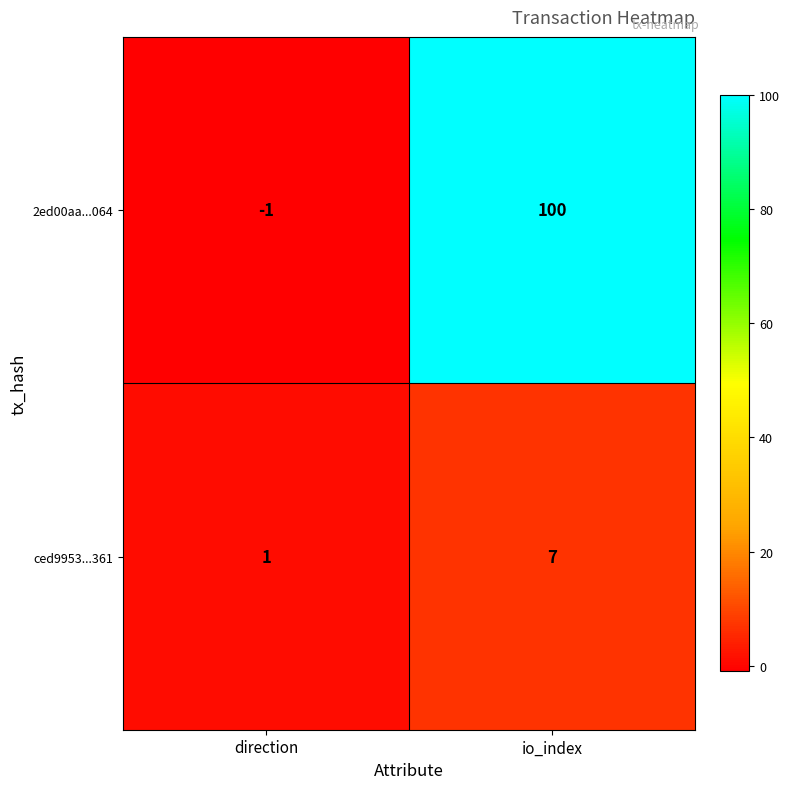

At io_index, list the series in order from smallest to largest.

ced9953...361, 2ed00aa...064